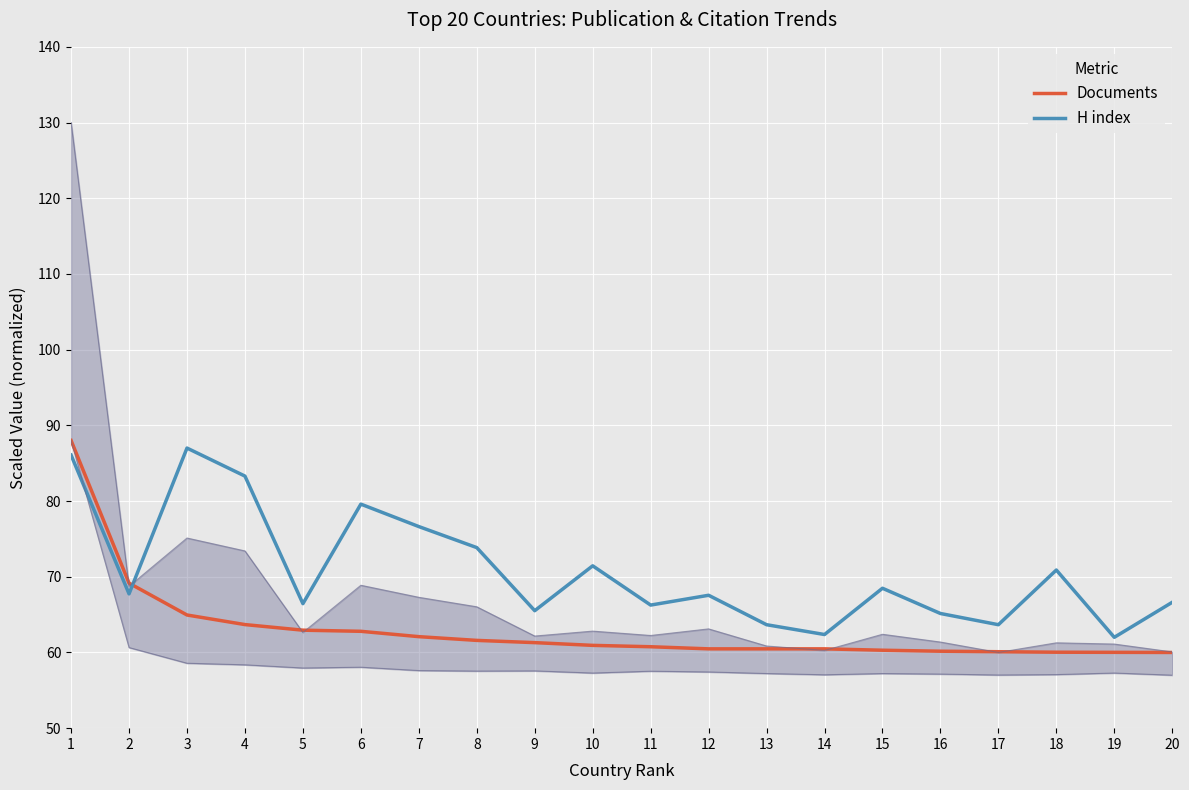

True or false: Documents and H index cross at least once.

True